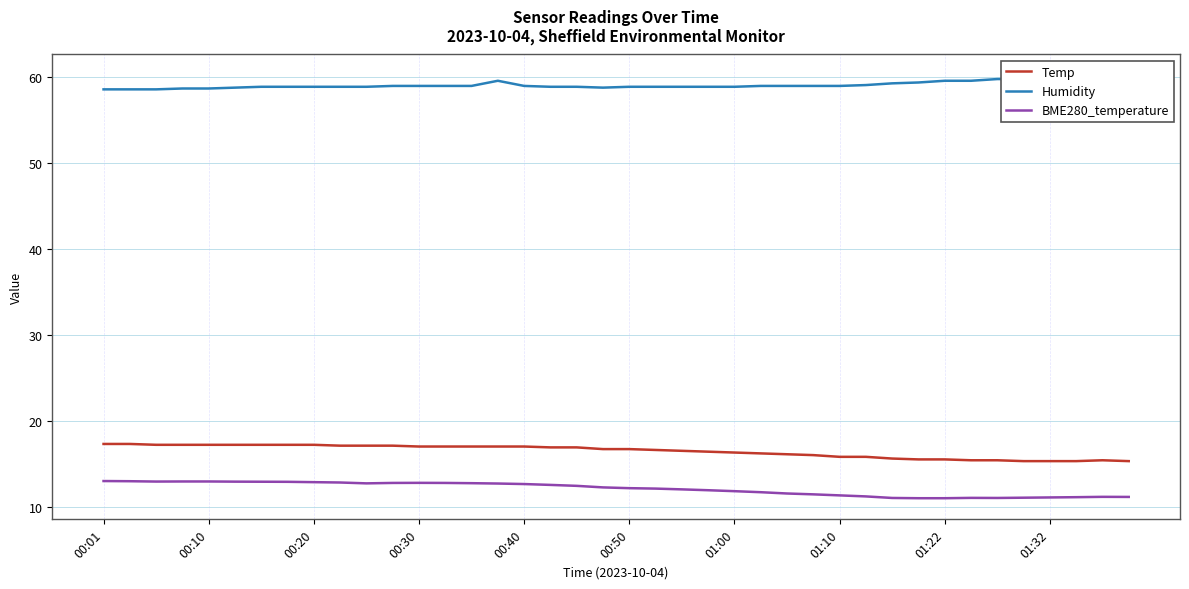

What is the minimum value for Temp?

15.3